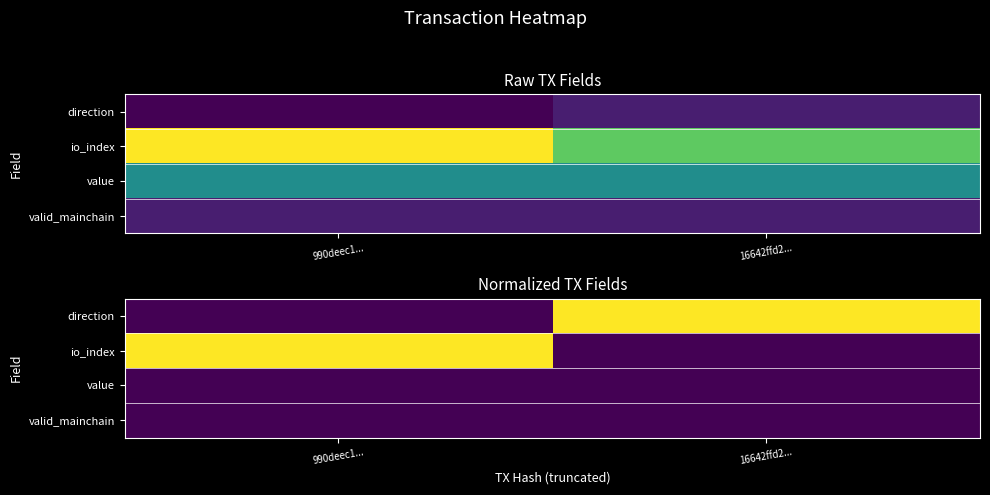

Rank the series by their maximum value, from lowest to highest.

value, valid_mainchain, direction, io_index